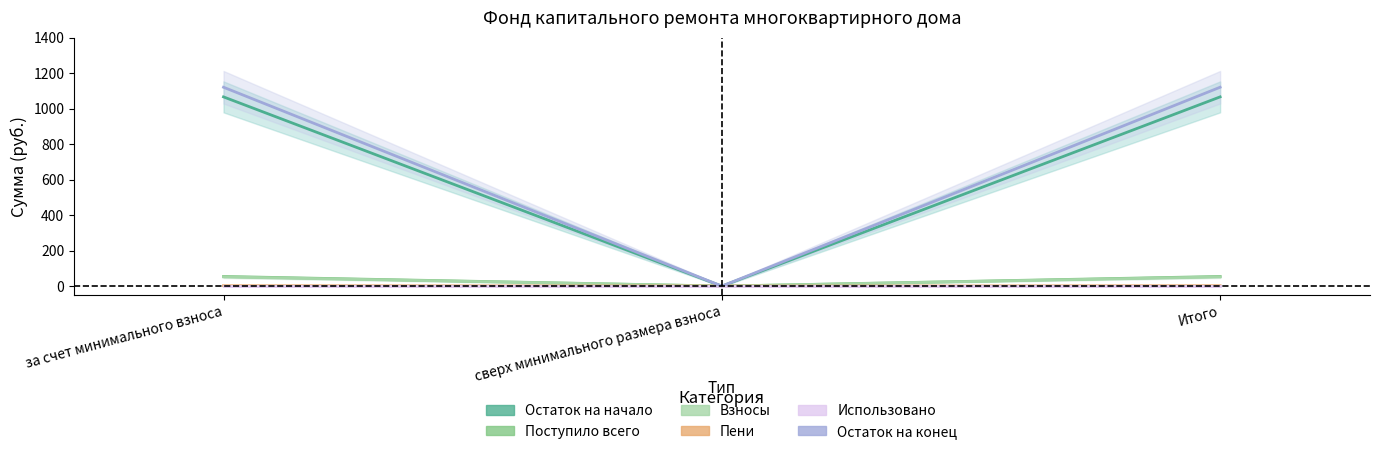

Count the number of categories in the chart.

3